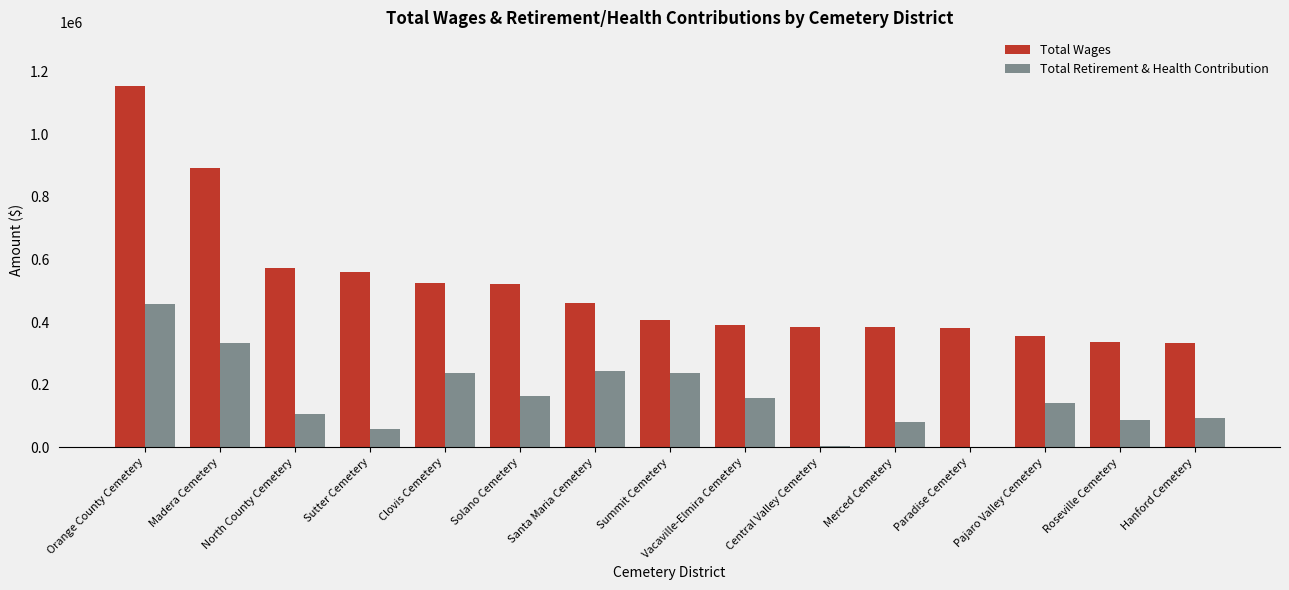

The value of Total Retirement & Health Contribution at Sutter Cemetery is 58585. True or false?

True